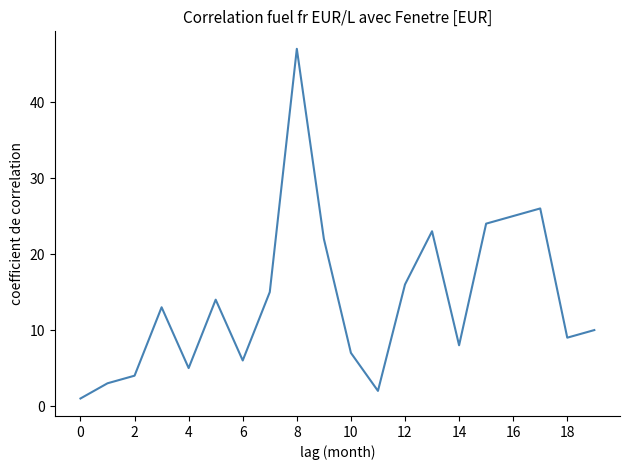

What is the difference between the maximum and minimum values?

46